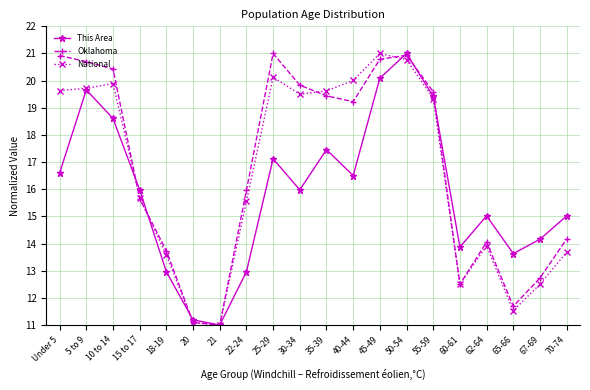

Rank the series by their average value, from highest to lowest.

Oklahoma, National, This Area